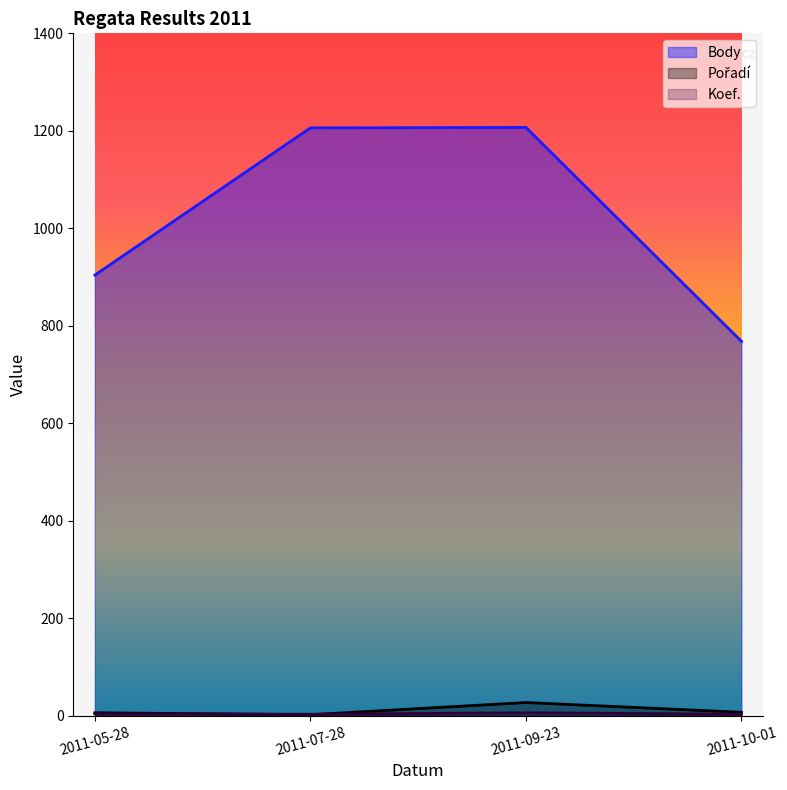

List the series in order of their peak value, lowest first.

Koef., Pořadí, Body